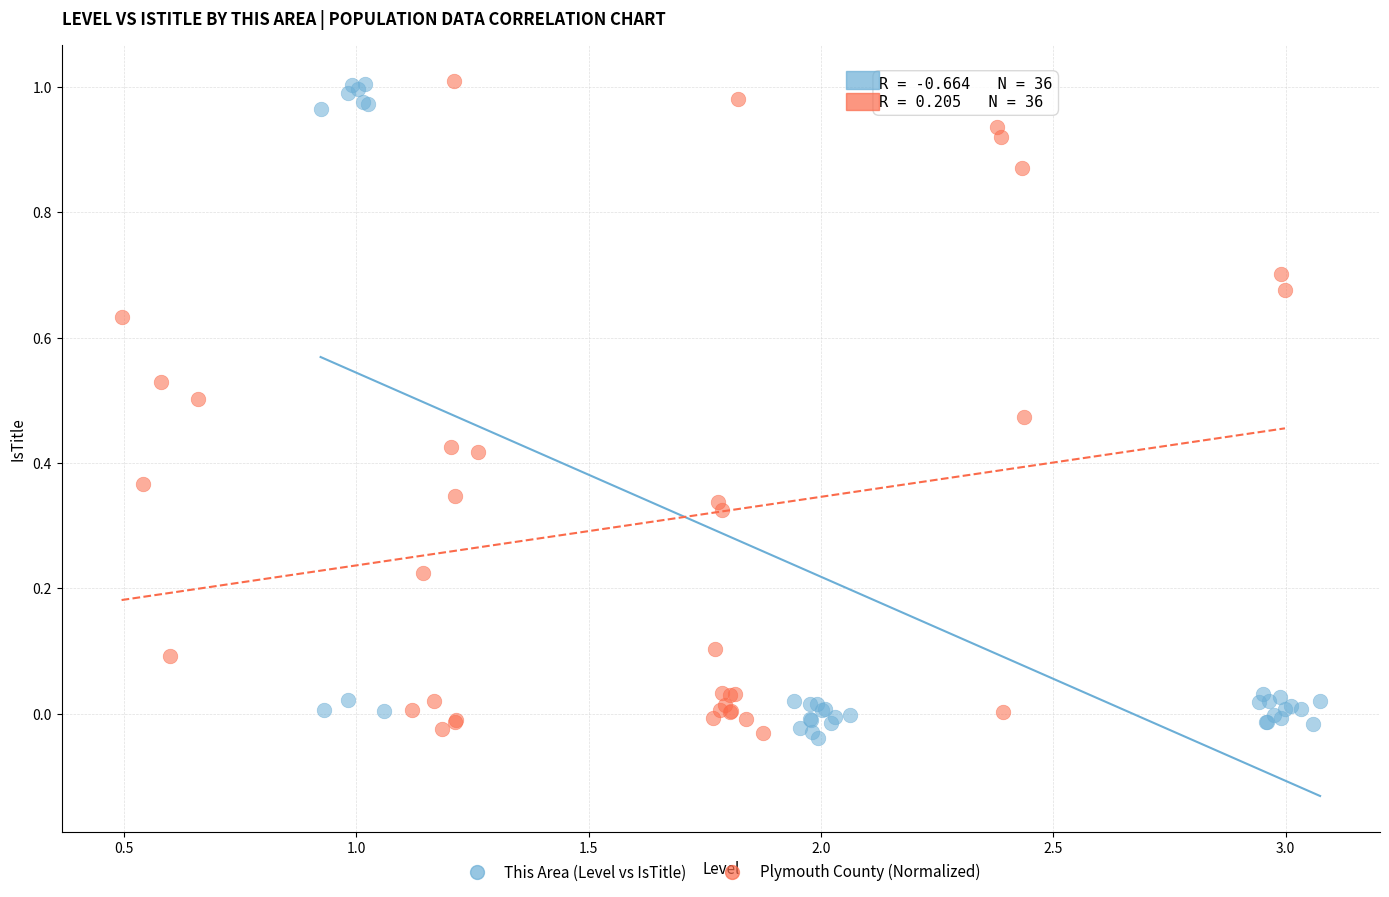

What are all the series names shown in the legend?

This Area (Level vs IsTitle), Plymouth County (Normalized)